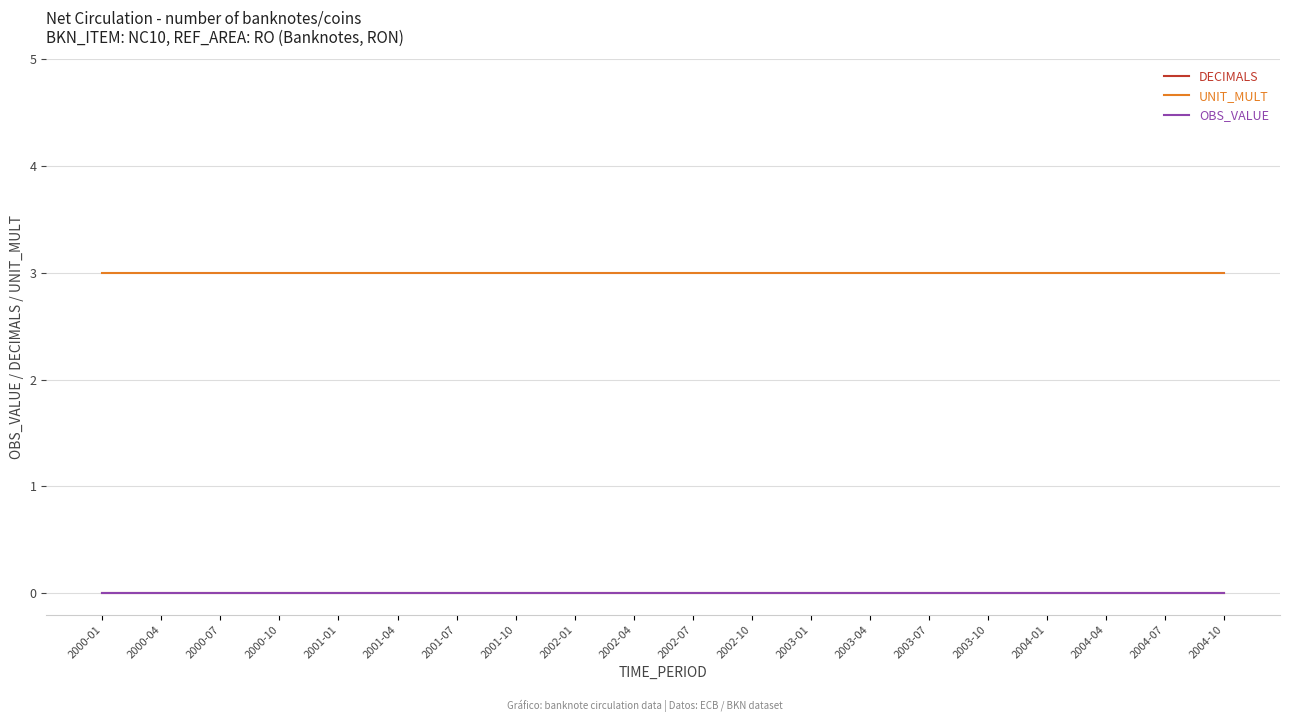

What is the label of the 19th point from the left?

2004-07